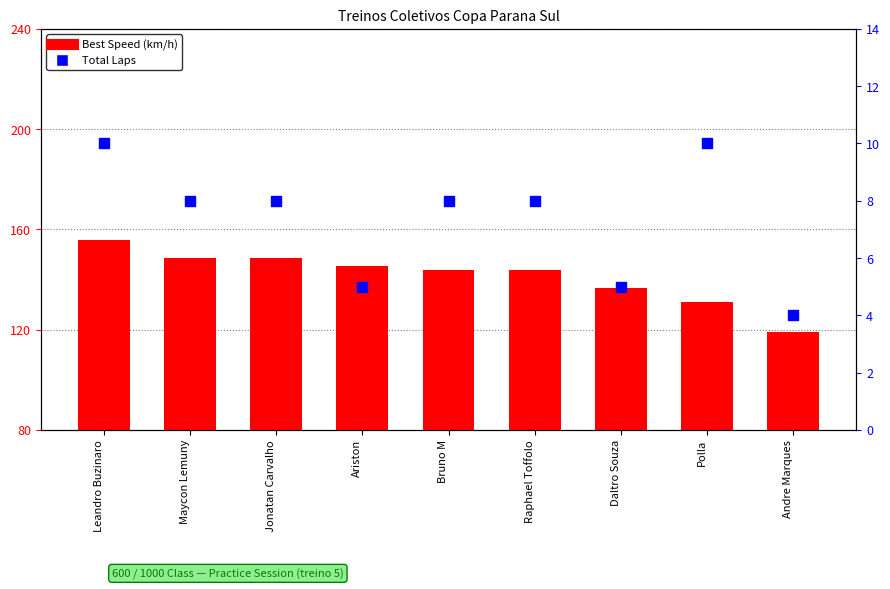

Which series has the largest total across all categories?

Best Speed (km/h)